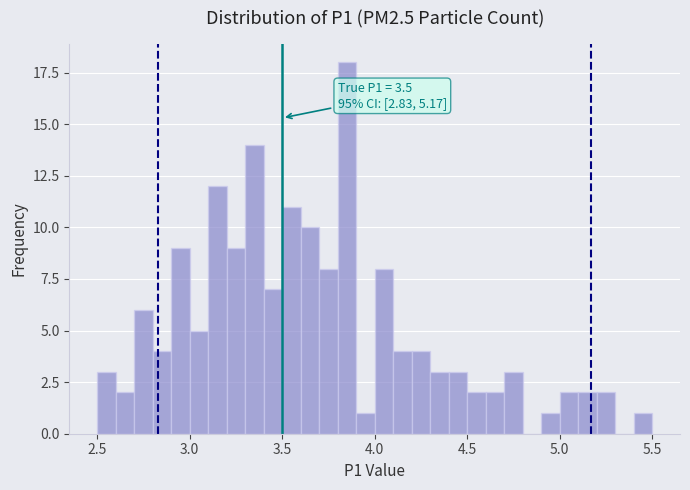

Around what value on the x-axis is the tallest bar? Give the approximate position of its centre, as read against the axis.

3.85